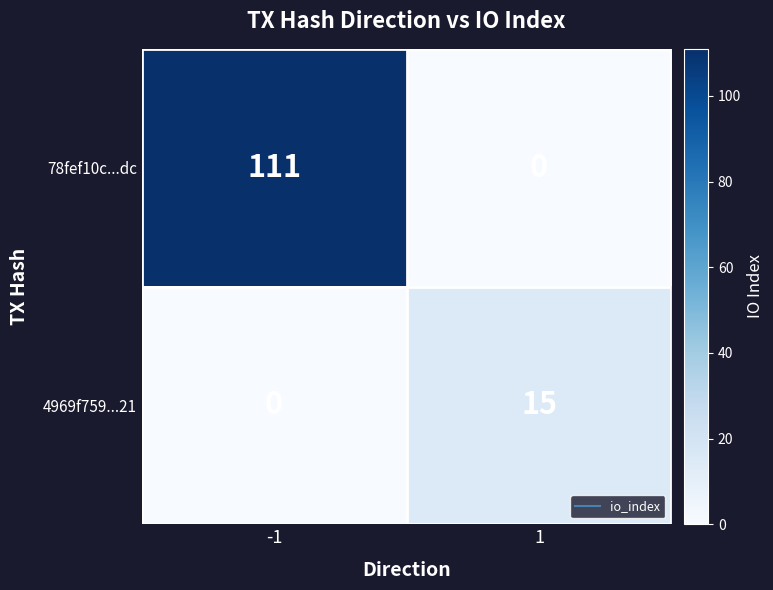

Which series has the widest spread of values?

78fef10c...dc